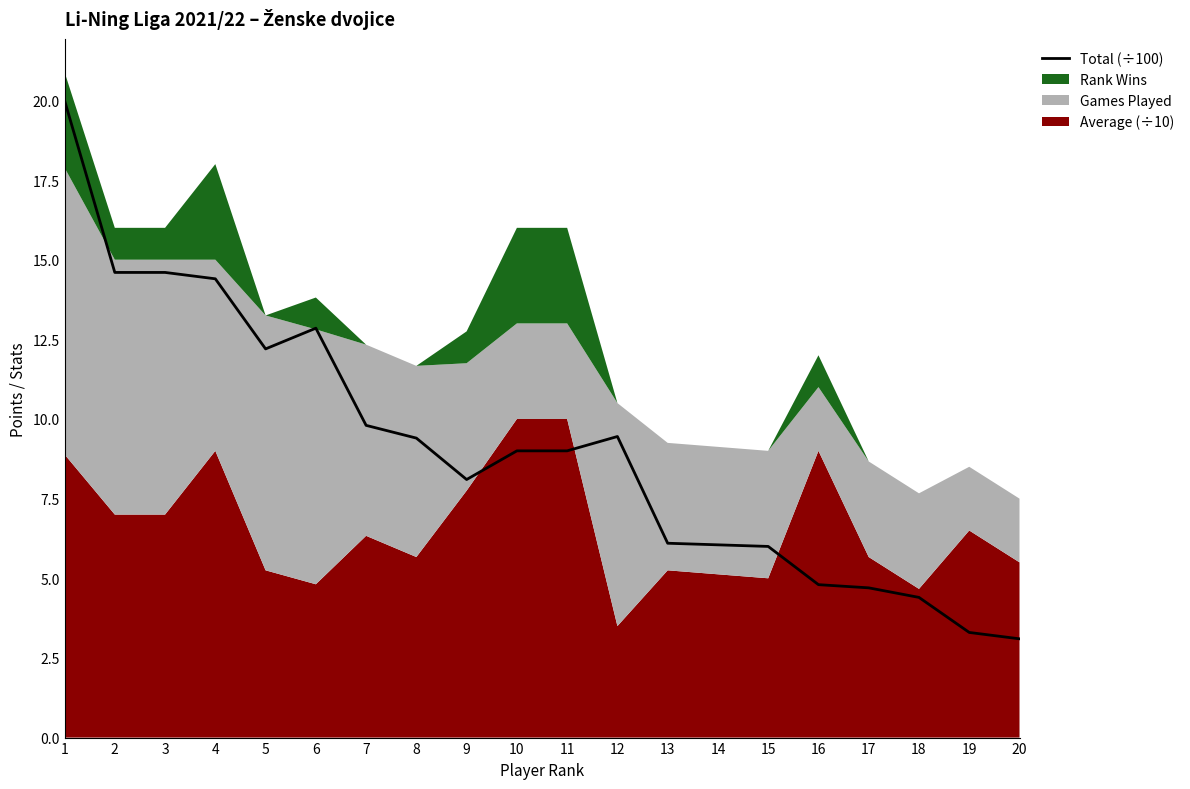

The value at 15 is 6.0. True or false?

True